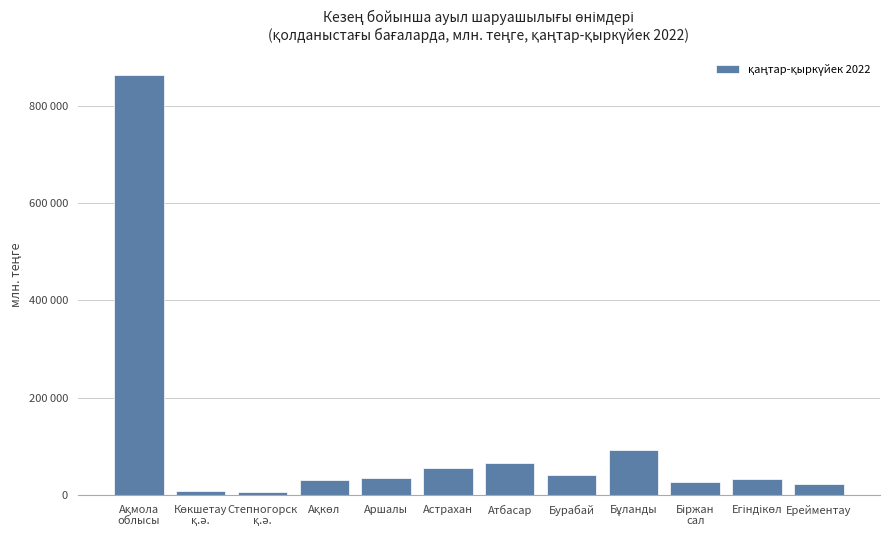

List the labels in order of value, smallest first.

Степногорск
қ.ә., Көкшетау
қ.ә., Ерейментау, Біржан
сал, Ақкөл, Егіндікөл, Аршалы, Бурабай, Астрахан, Атбасар, Бұланды, Ақмола
облысы